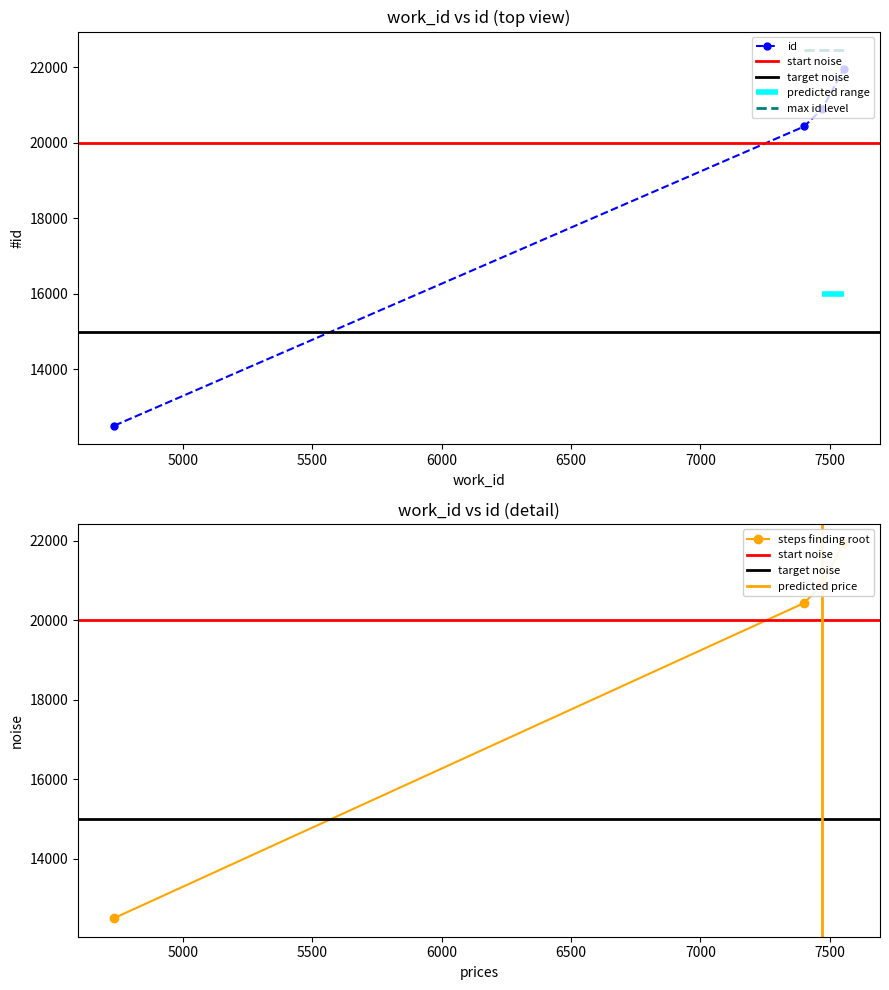

What is the approximate value at 4736, to the nearest 50?

12500